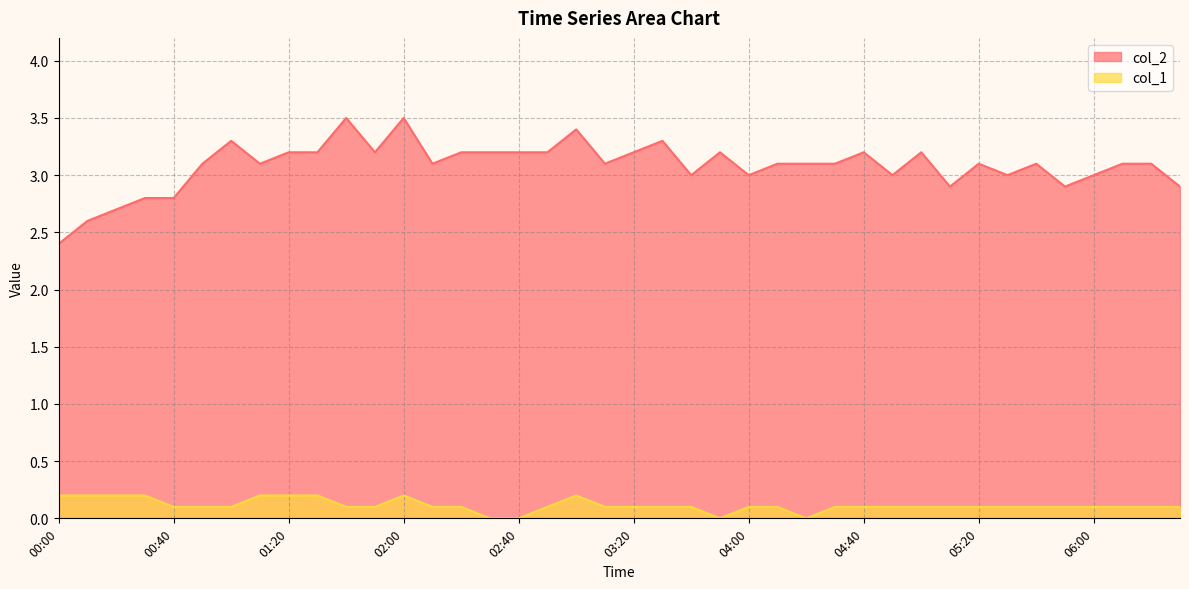

Reading right to left, extract all data points from this chart.

col_2: 06:30=2.9	06:20=3.1	06:10=3.1	06:00=3.0	05:50=2.9	05:40=3.1	05:30=3.0	05:20=3.1	05:10=2.9	05:00=3.2	04:50=3.0	04:40=3.2	04:30=3.1	04:20=3.1	04:10=3.1	04:00=3.0	03:50=3.2	03:40=3.0	03:30=3.3	03:20=3.2	03:10=3.1	03:00=3.4	02:50=3.2	02:40=3.2	02:30=3.2	02:20=3.2	02:10=3.1	02:00=3.5	01:50=3.2	01:40=3.5	01:30=3.2	01:20=3.2	01:10=3.1	01:00=3.3	00:50=3.1	00:40=2.8	00:30=2.8	00:20=2.7	00:10=2.6	00:00=2.4
col_1: 06:30=0.1	06:20=0.1	06:10=0.1	06:00=0.1	05:50=0.1	05:40=0.1	05:30=0.1	05:20=0.1	05:10=0.1	05:00=0.1	04:50=0.1	04:40=0.1	04:30=0.1	04:20=0.0	04:10=0.1	04:00=0.1	03:50=0.0	03:40=0.1	03:30=0.1	03:20=0.1	03:10=0.1	03:00=0.2	02:50=0.1	02:40=0.0	02:30=0.0	02:20=0.1	02:10=0.1	02:00=0.2	01:50=0.1	01:40=0.1	01:30=0.2	01:20=0.2	01:10=0.2	01:00=0.1	00:50=0.1	00:40=0.1	00:30=0.2	00:20=0.2	00:10=0.2	00:00=0.2